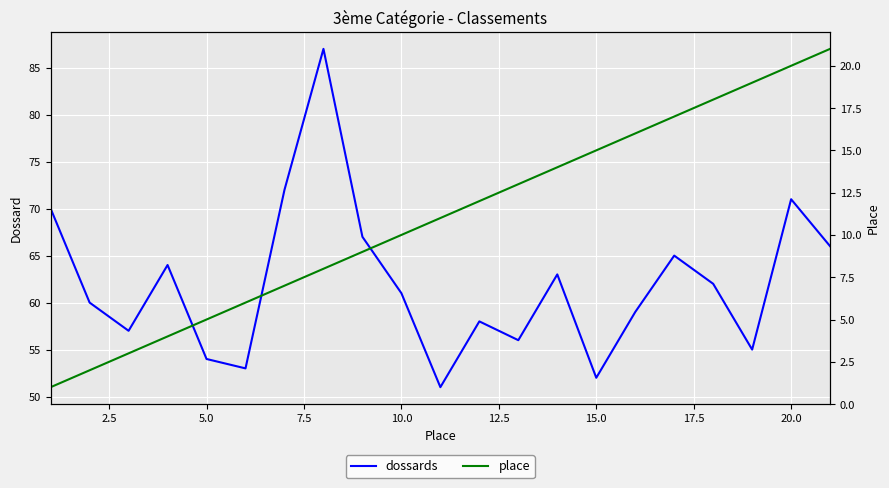

What is the highest value of the dossards series?

87